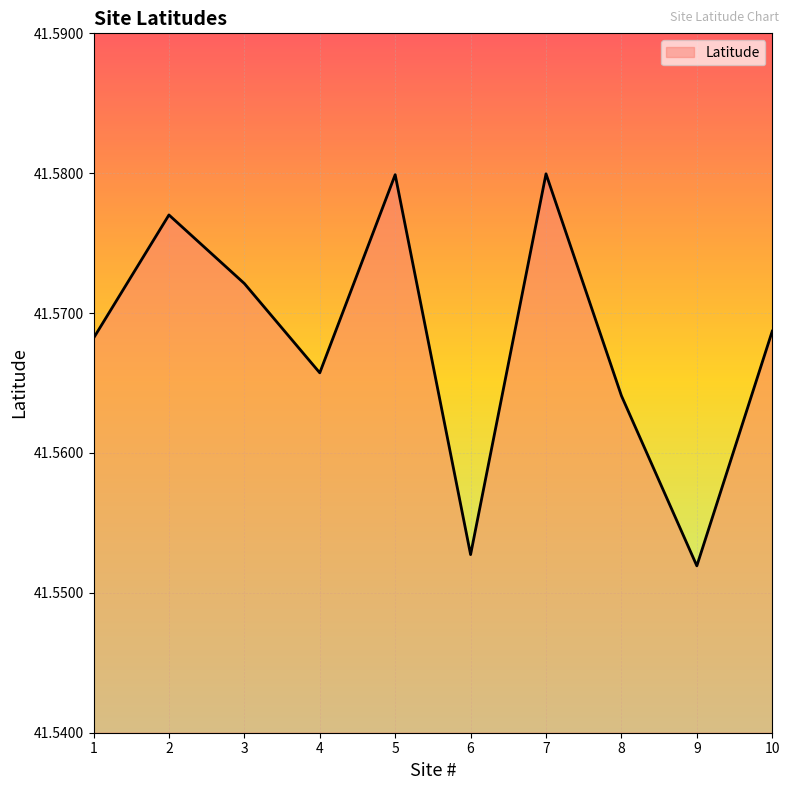

At which category does the data reach its first local valley?

4